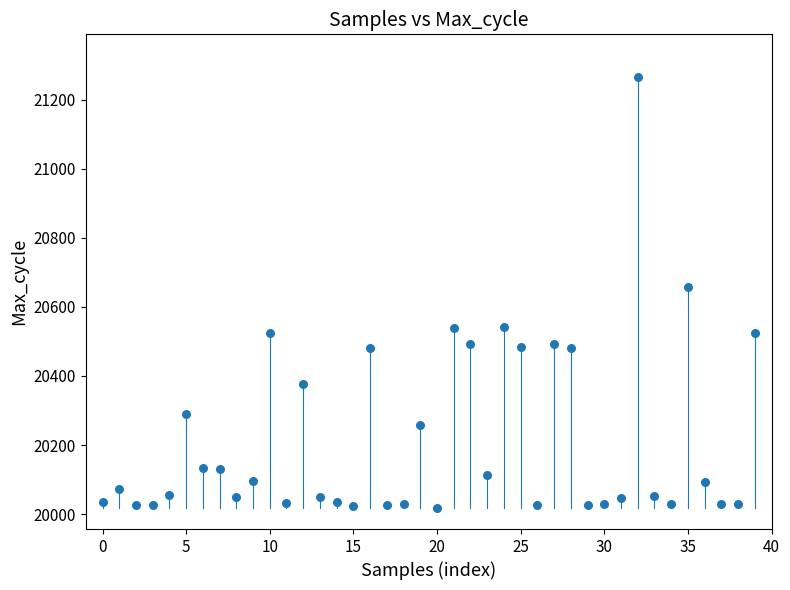

What is the range of Y values (max minus min)?

1246